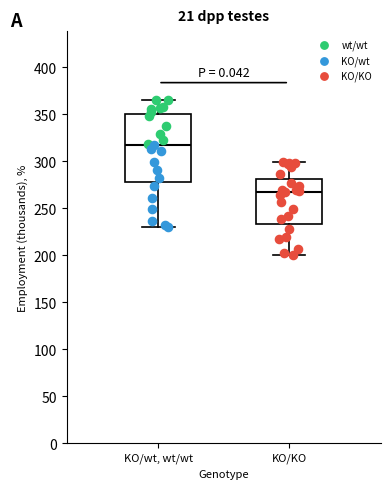

Reading left to right, read every box against the y-axis: the position of its median line, the range the box covers, and the ends of its whiskers. The values are not printed on the chart, so give them approximately, as read against the axis.

KO/wt, wt/wt: median 315, box 280 to 350, whiskers 230 to 365
KO/KO: median 265, box 235 to 280, whiskers 200 to 300